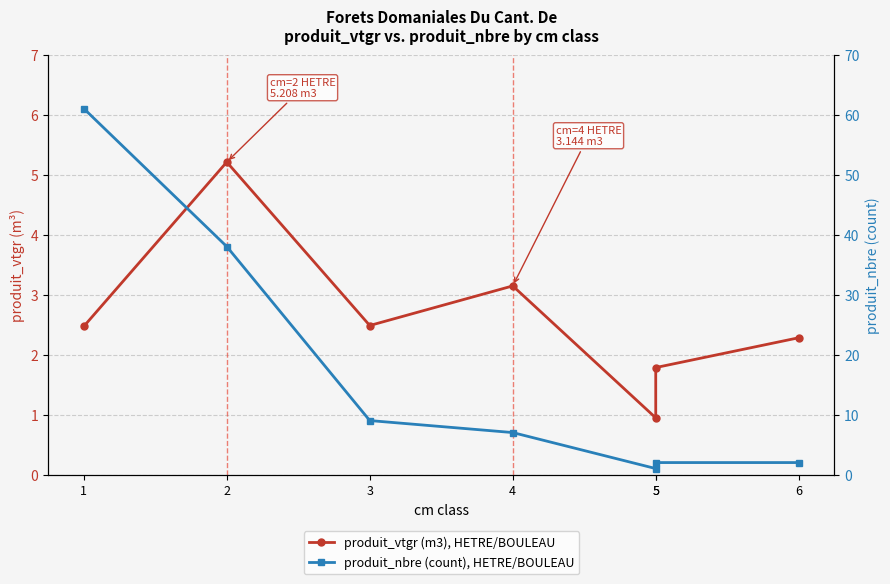

What is the difference between the highest and lowest values at 5?

0.1